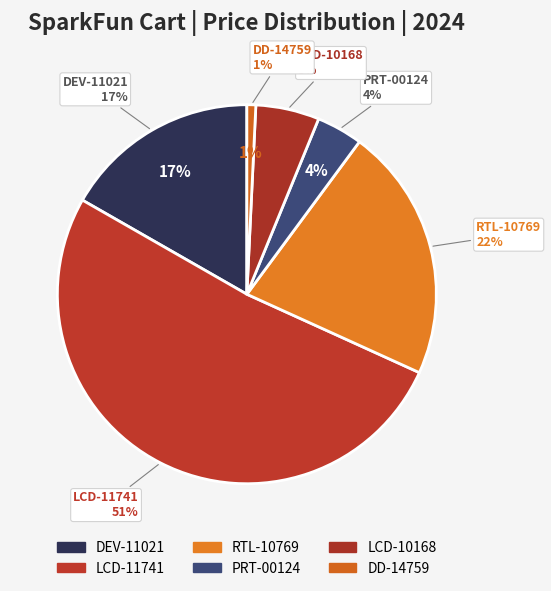

Rank the categories by value from lowest to highest.

DD-14759, PRT-00124, LCD-10168, DEV-11021, RTL-10769, LCD-11741